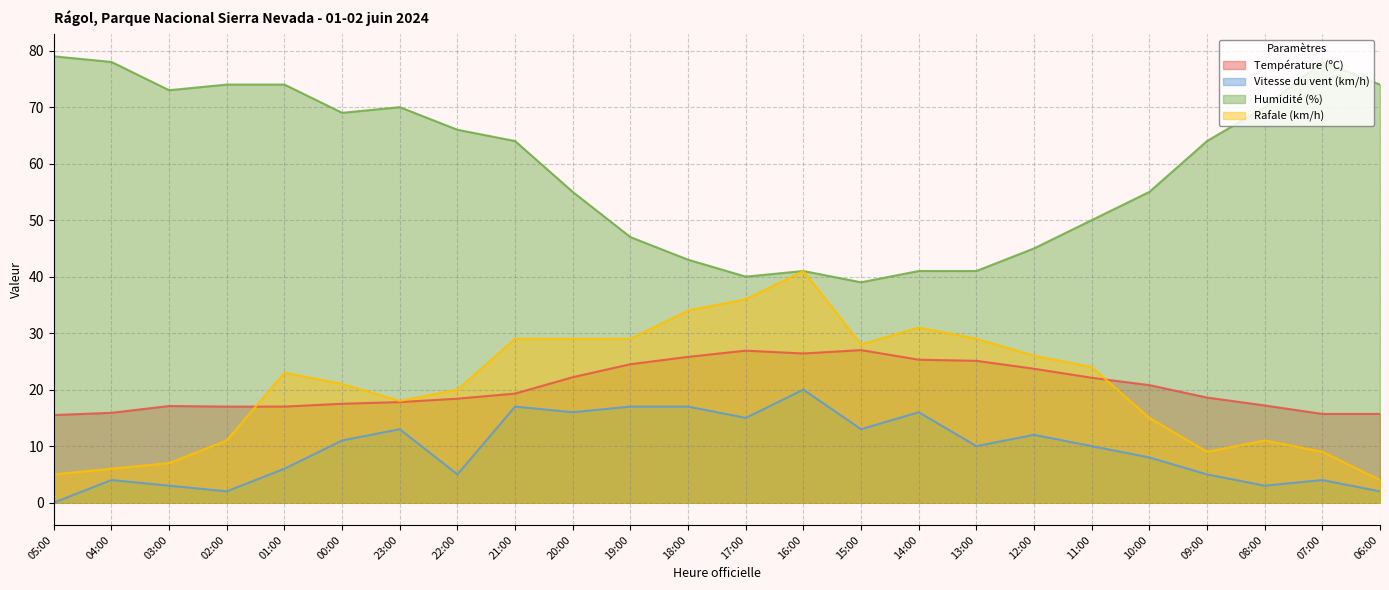

True or false: Rafale (km/h) and Humidité (%) intersect in this chart.

False